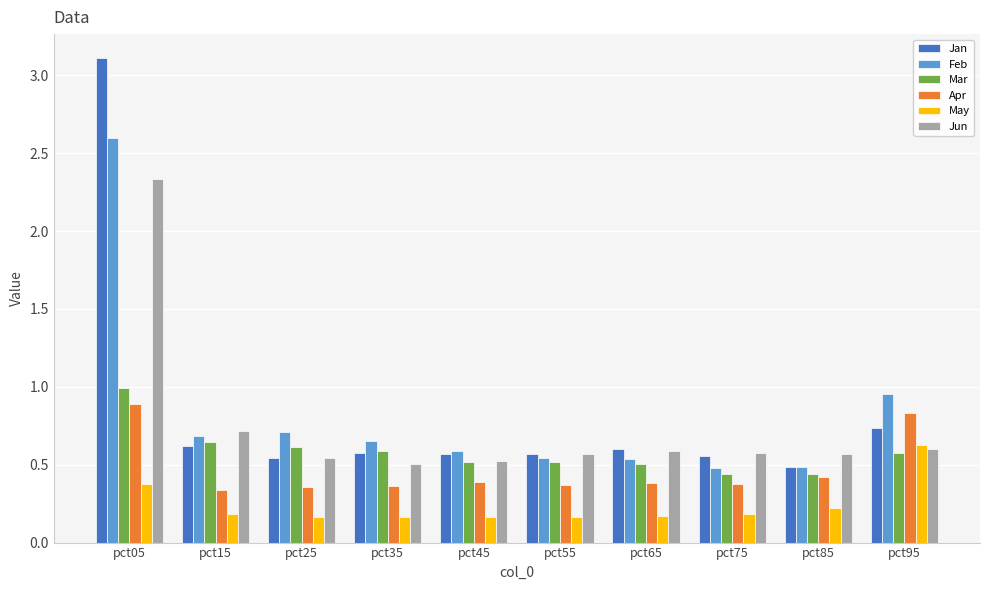

What is the difference between the maximum and second lowest values in the Jun series?

1.8